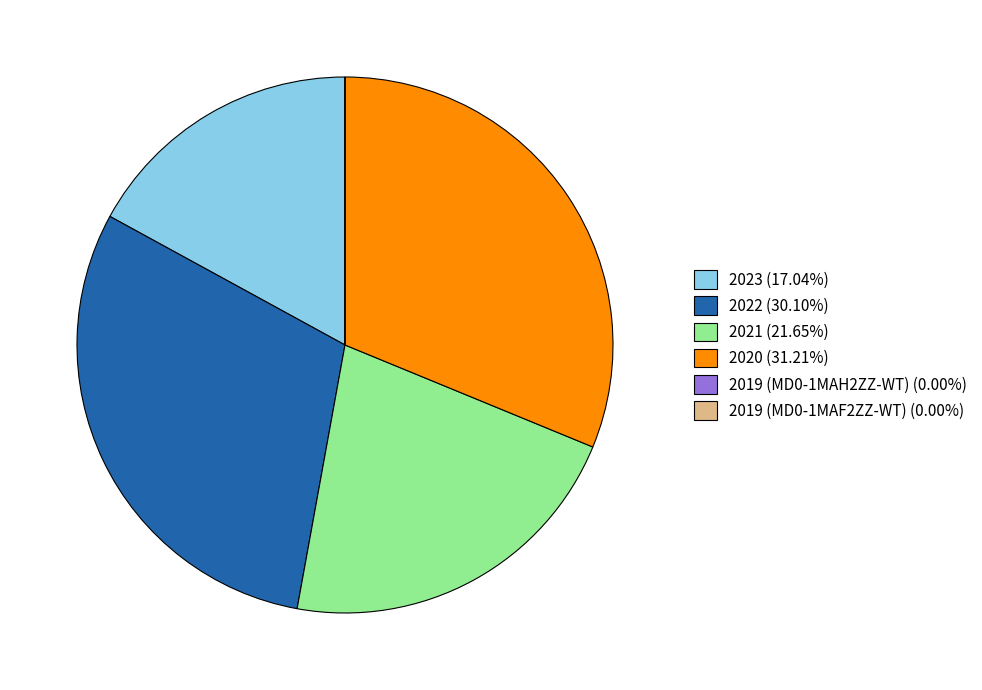

Do 2020 (31.21%) and 2021 (21.65%) together represent more than half of the pie?

Yes